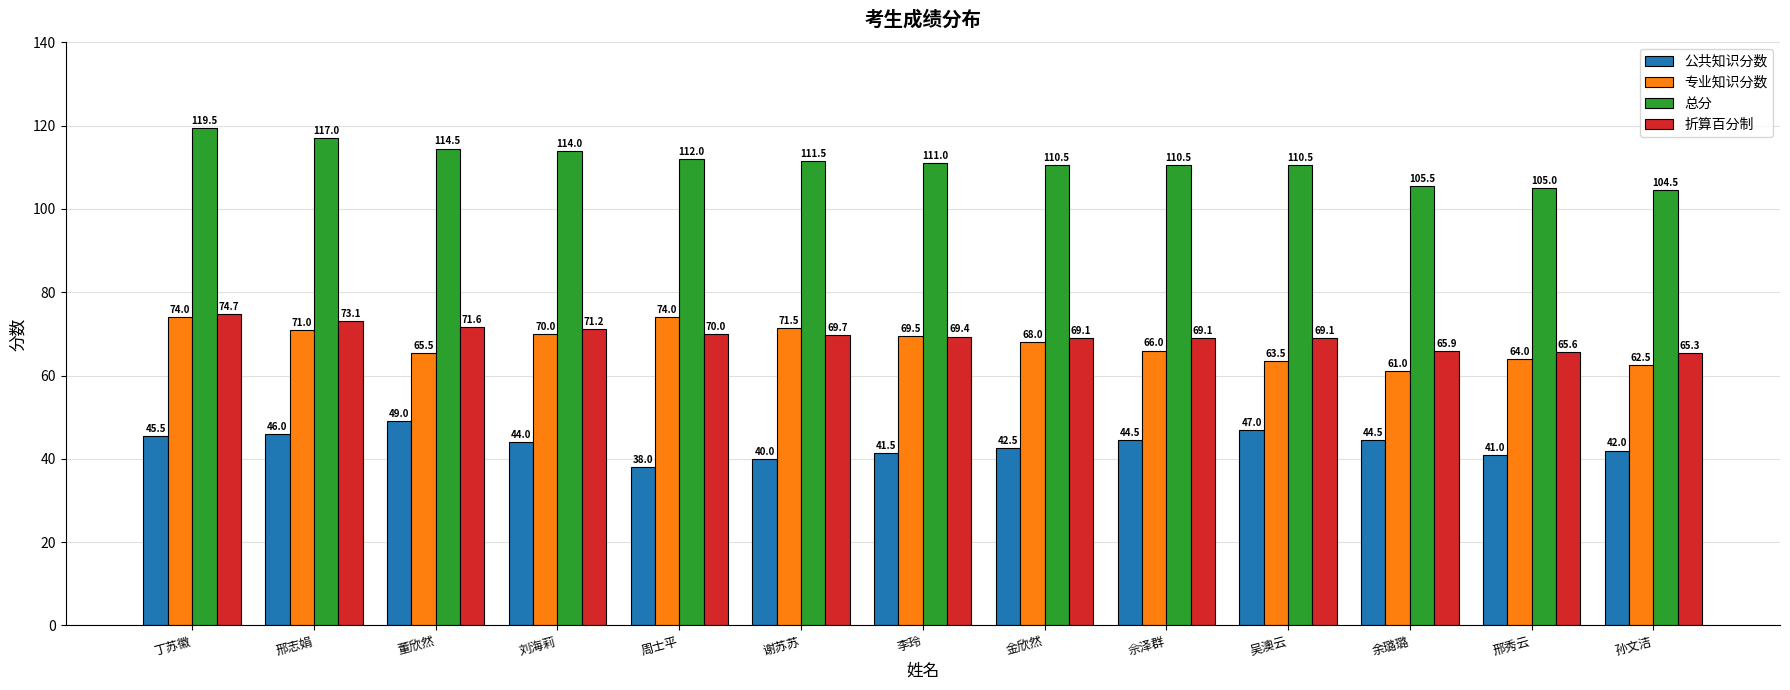

How many values in the 折算百分制 series are below 69?

3